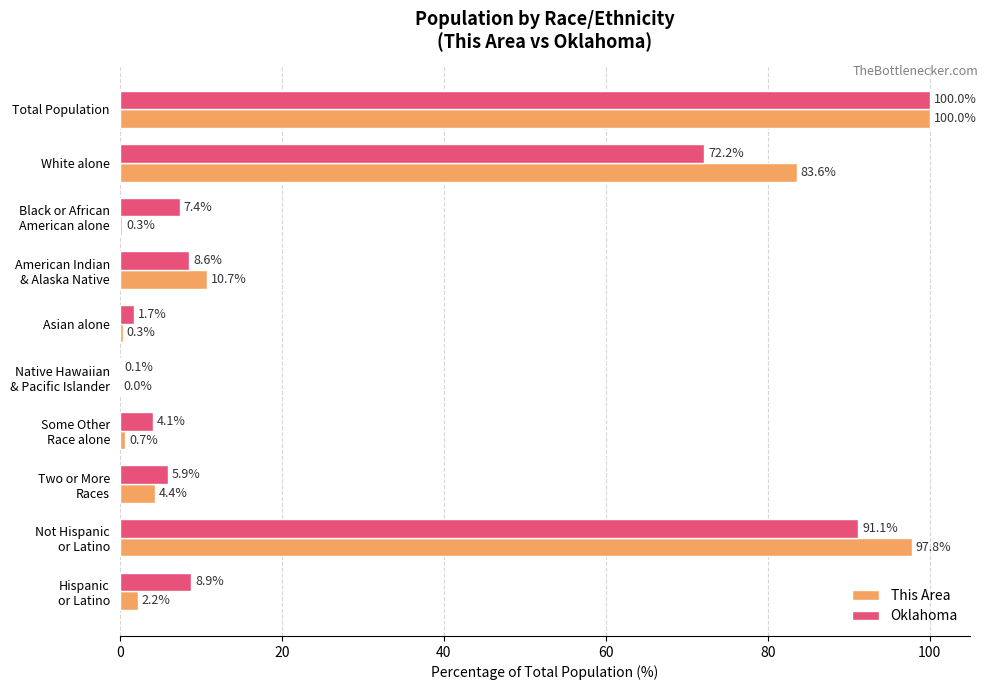

What is the total value across all series at Total Population?

200.0